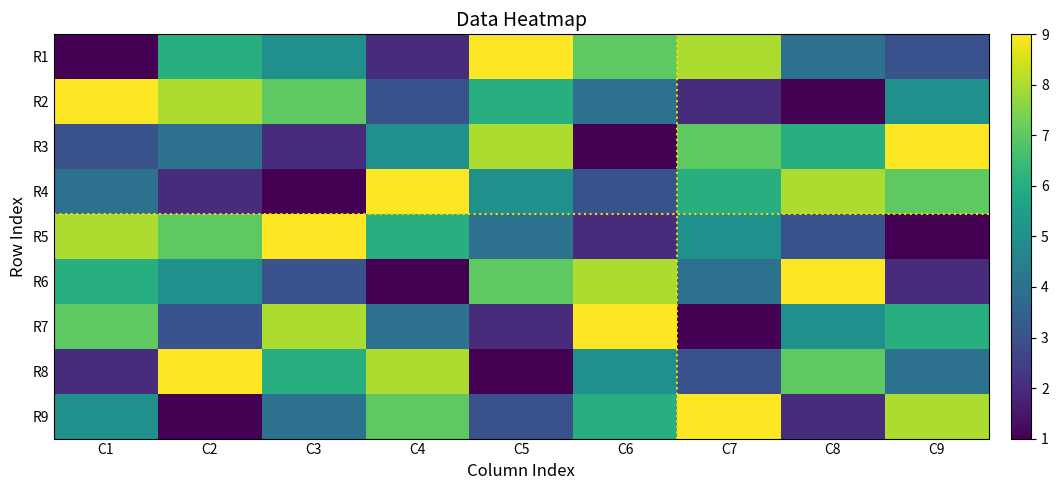

Between C2 and C9, which series saw the biggest shift?

R9